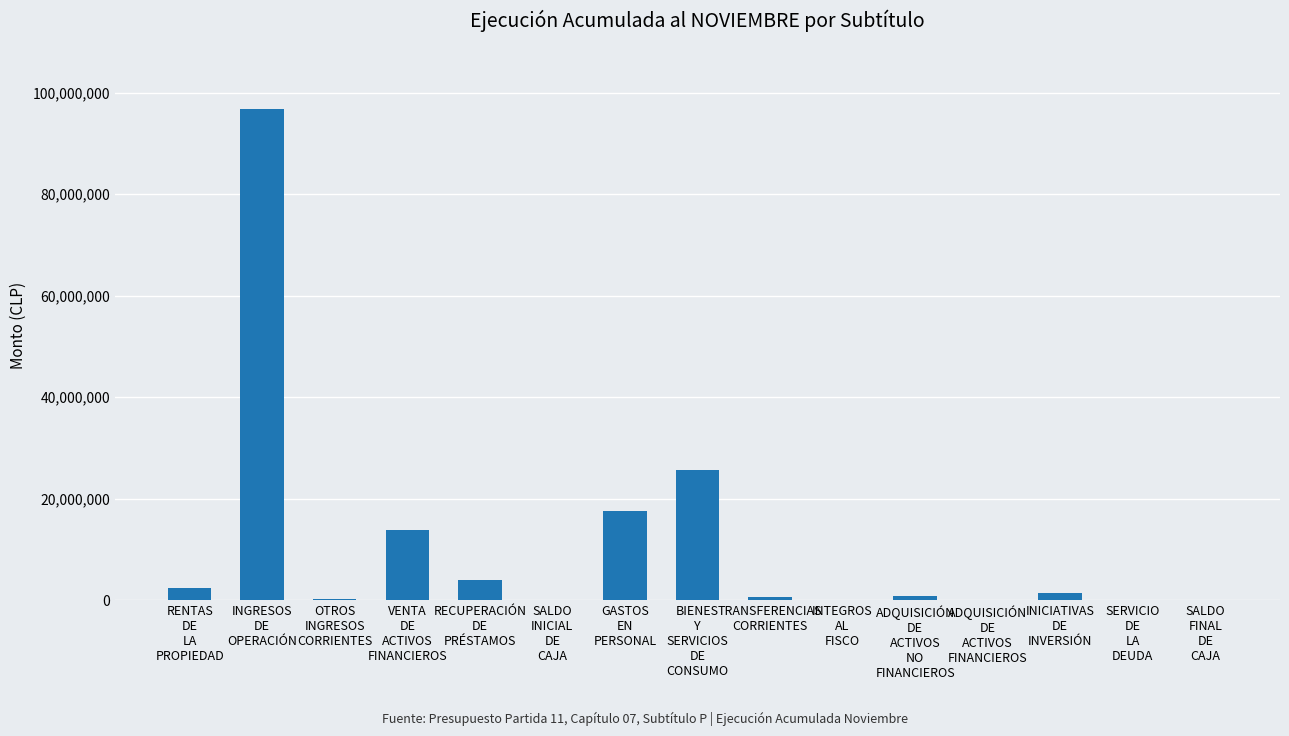

What is the sum of all values?

163655967